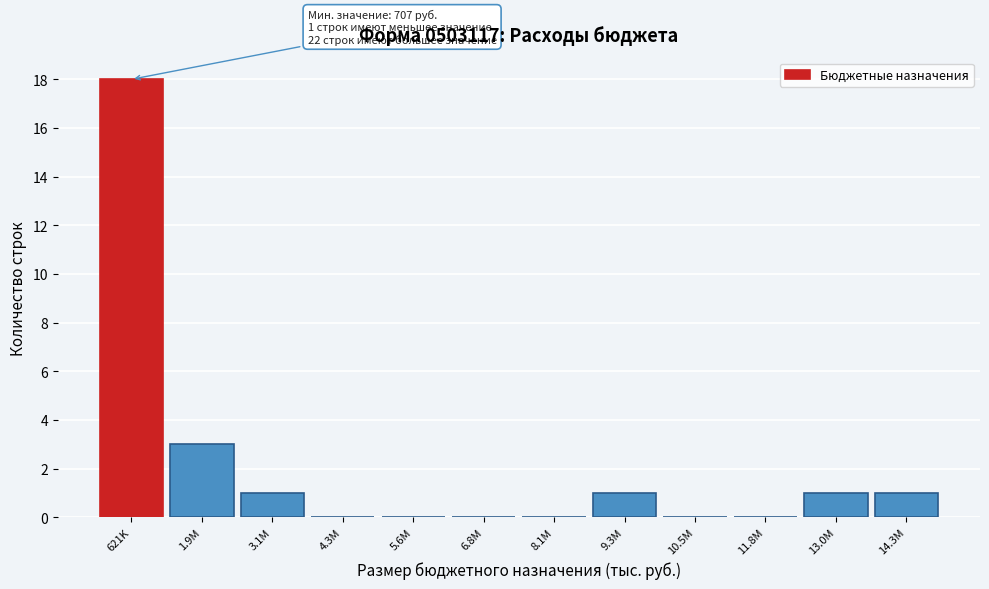

Reading left to right, extract all data points from this chart.

621K=18	1.9M=3	3.1M=1	4.3M=0	5.6M=0	6.8M=0	8.1M=0	9.3M=1	10.5M=0	11.8M=0	13.0M=1	14.3M=1